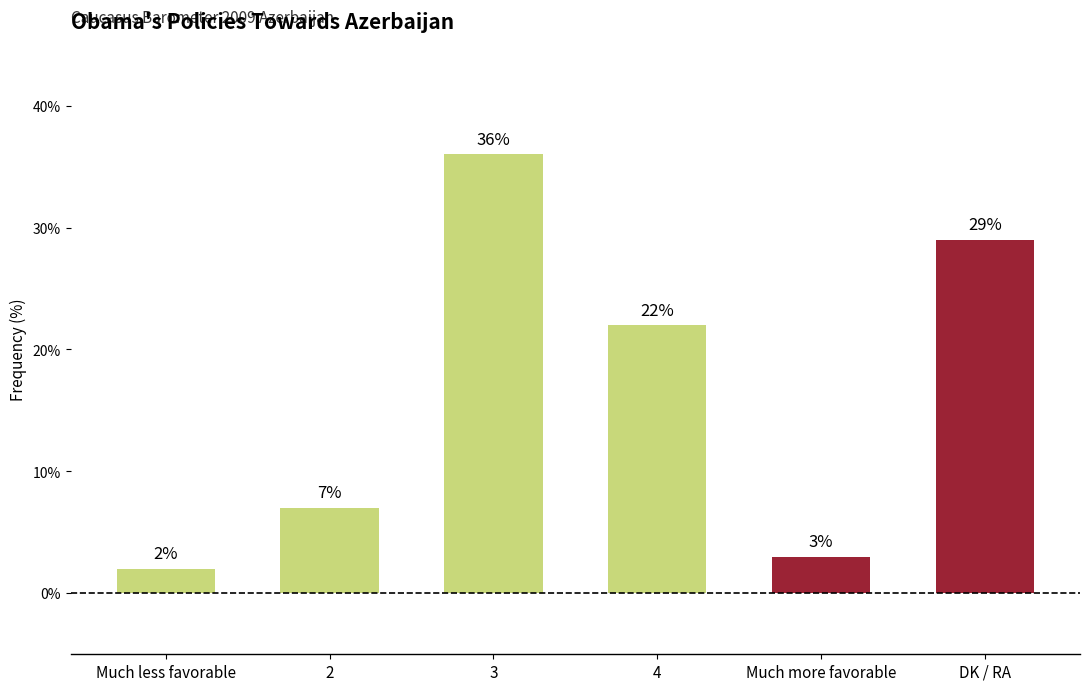

What is the label of the 2nd bar from the left?

2